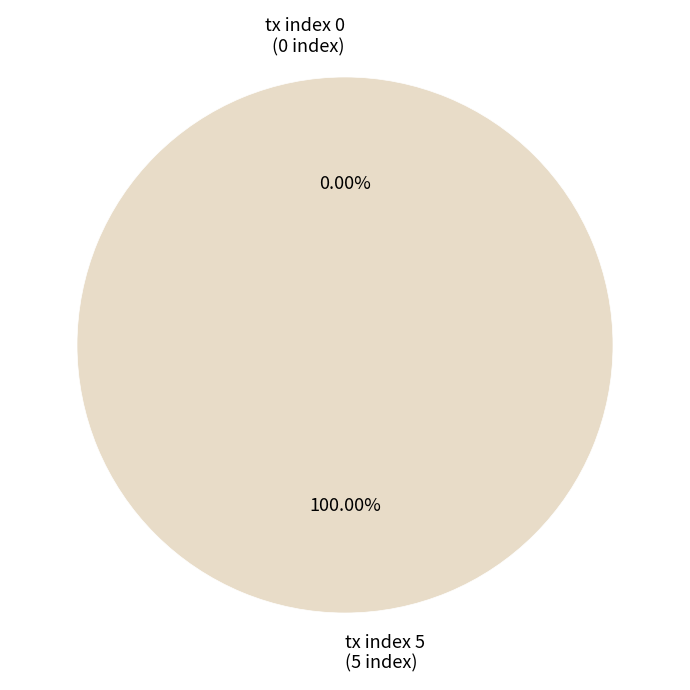

Is there a majority slice in this chart?

Yes